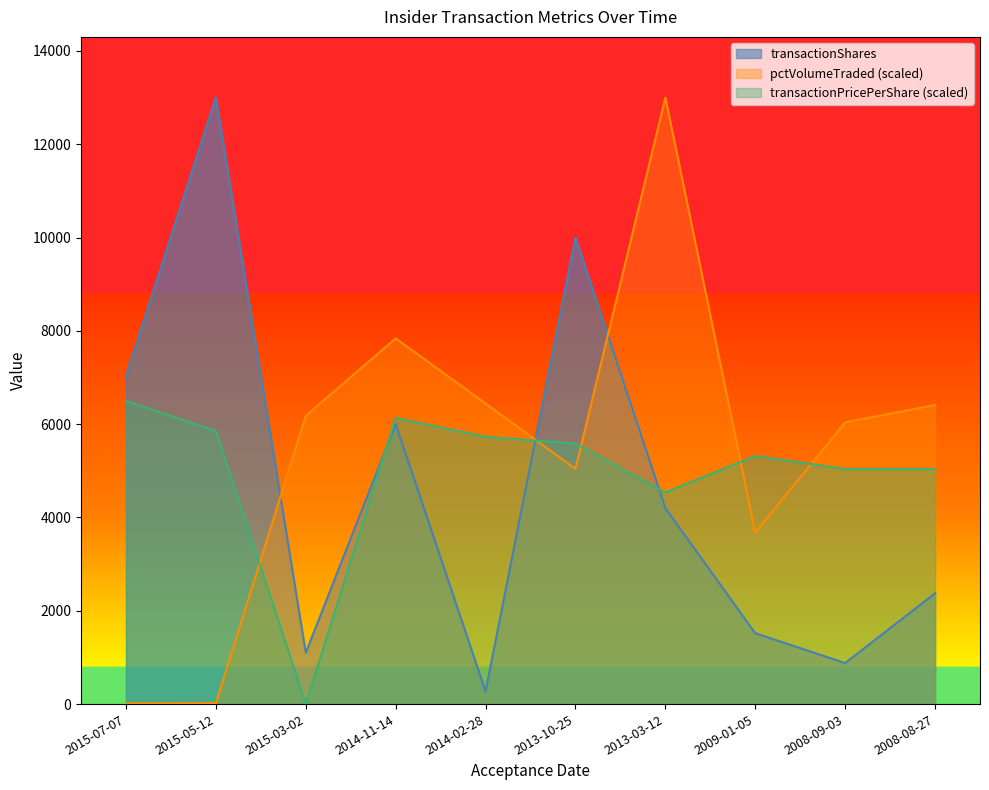

How many positive values does the transactionPricePerShare series have?

9